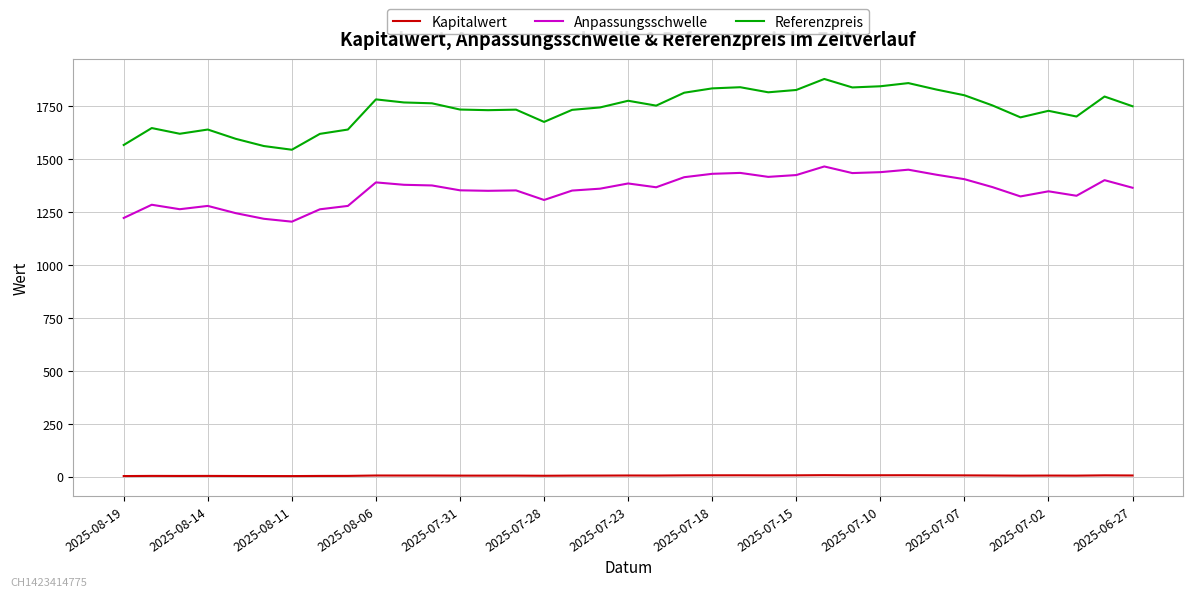

True or false: Anpassungsschwelle and Kapitalwert intersect in this chart.

False